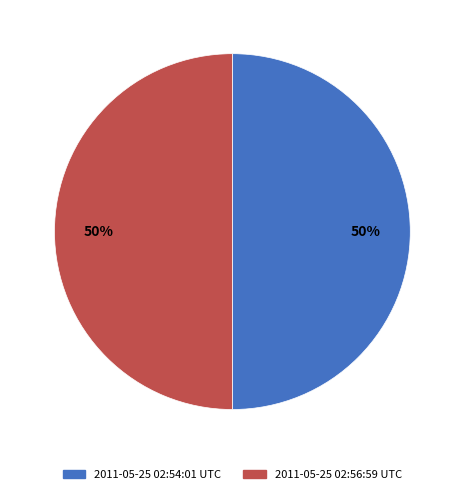

Is it true that 2011-05-25 02:54:01 UTC is 50% of the pie?

True